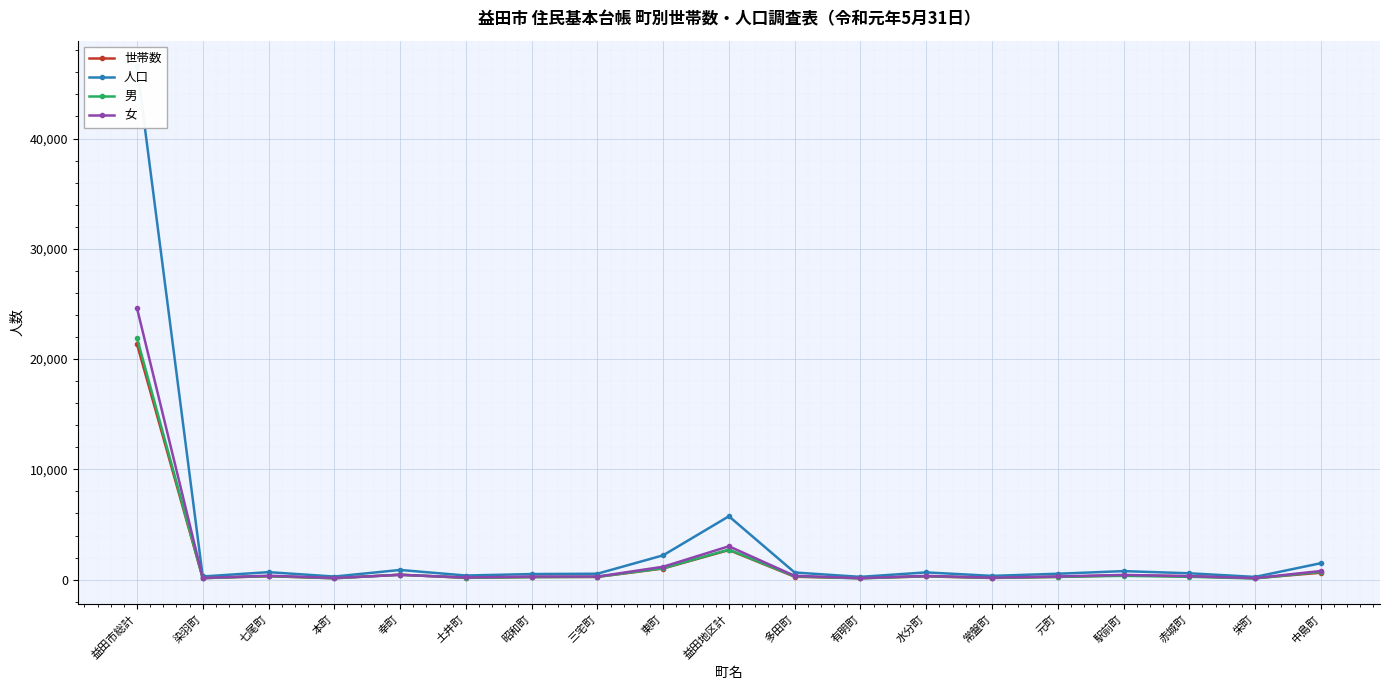

At which label does 世帯数 reach its minimum?

本町